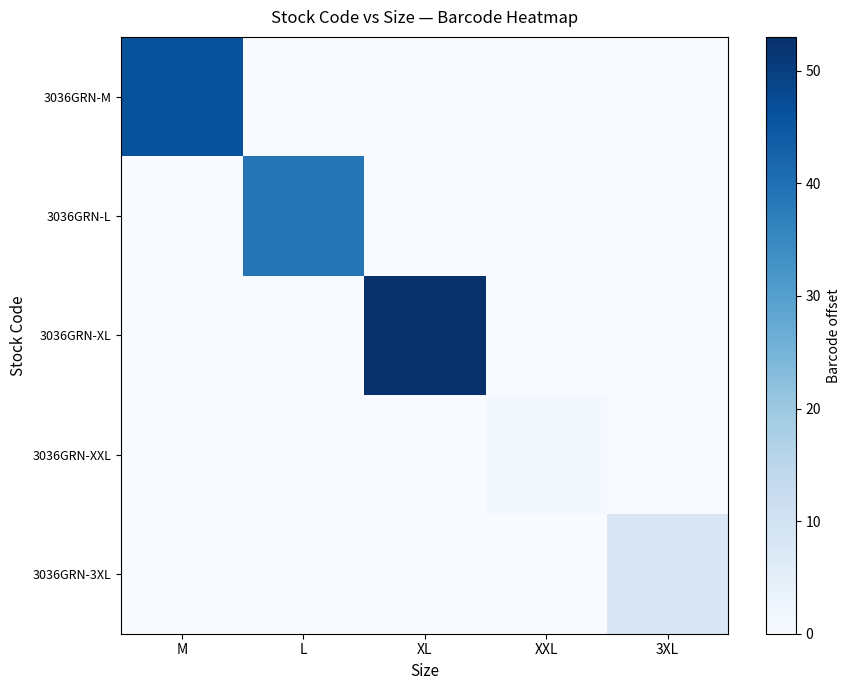

What is the spread (max minus min) of values at 3XL?

8